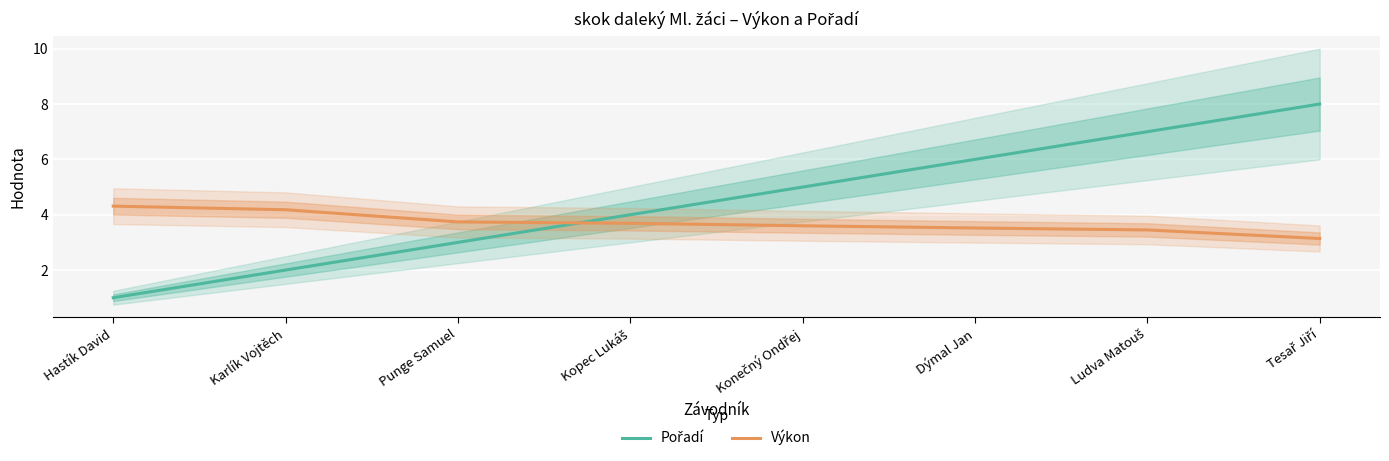

The value of Výkon at Karlík Vojtěch is 6.9. True or false?

False